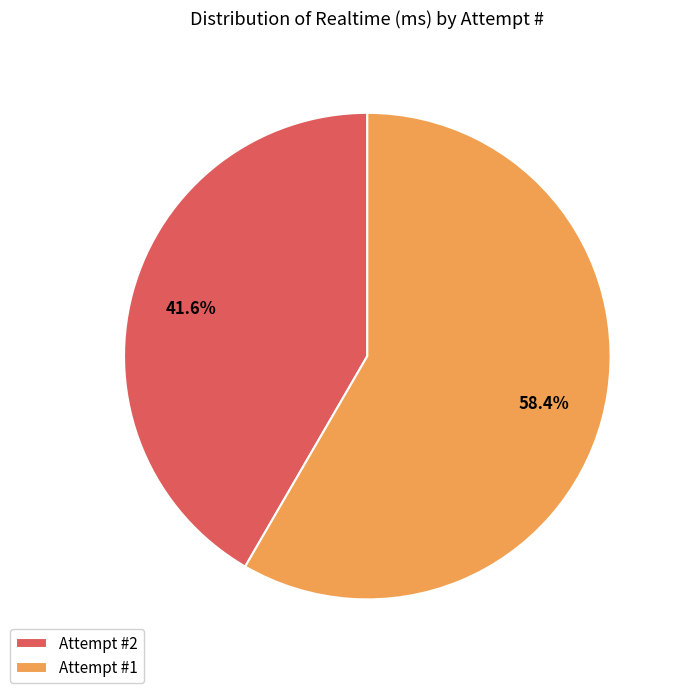

Which slice is the smallest?

Attempt #2